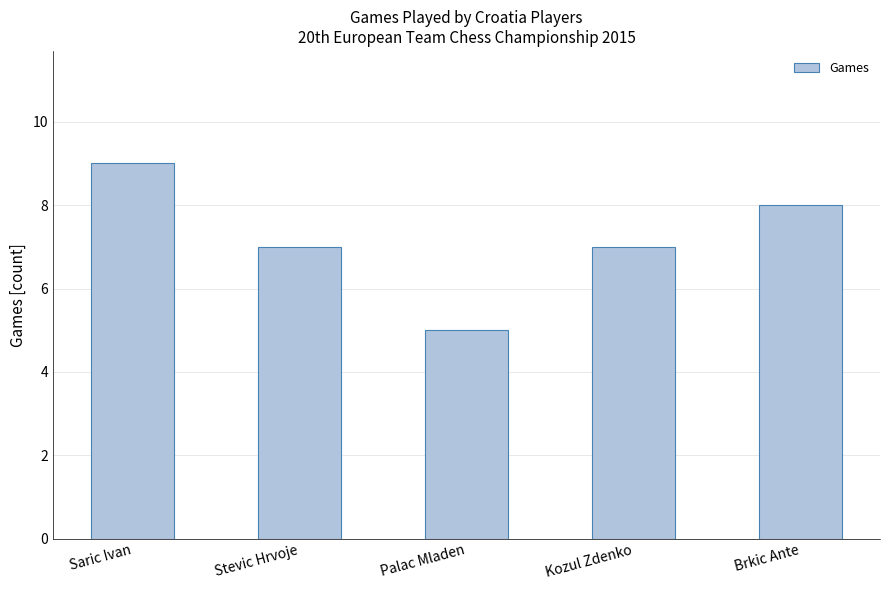

Reading right to left, list all the values displayed in this chart.

Brkic Ante=8	Kozul Zdenko=7	Palac Mladen=5	Stevic Hrvoje=7	Saric Ivan=9